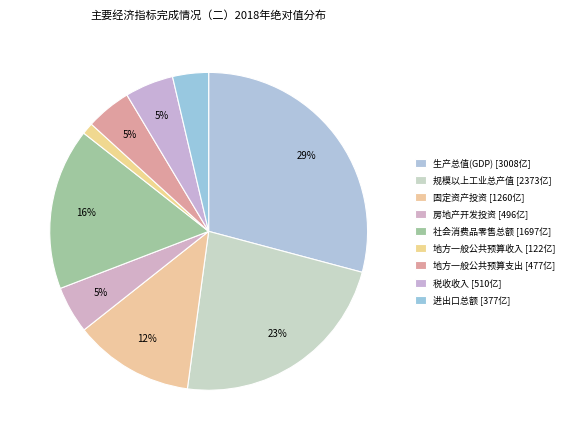

What percentage is the 税收收入 slice, to the nearest percent?

5%